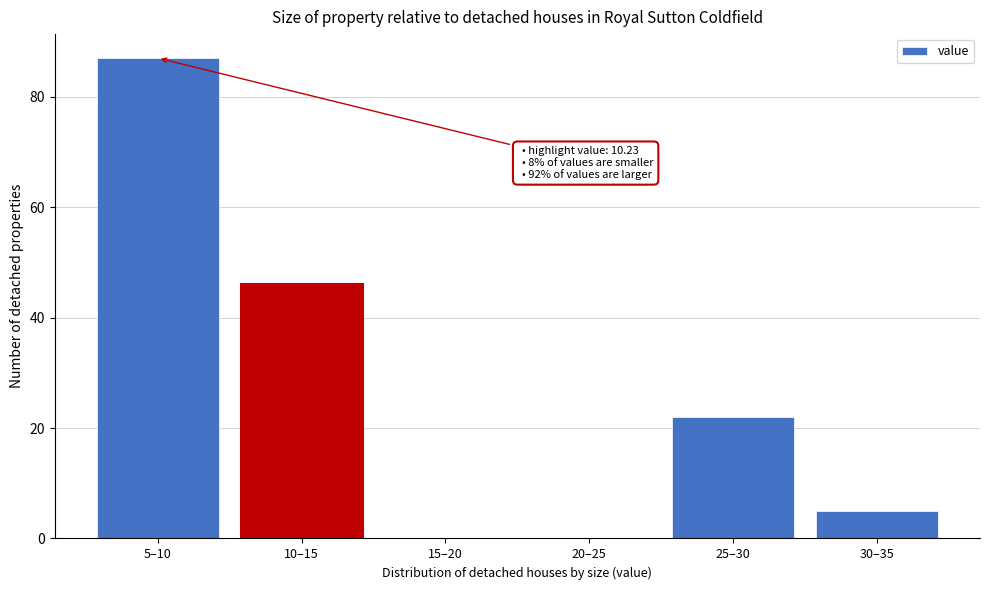

Reading left to right, transcribe all the data shown in this chart.

5–10=87	10–15=46	15–20=0	20–25=0	25–30=22	30–35=5